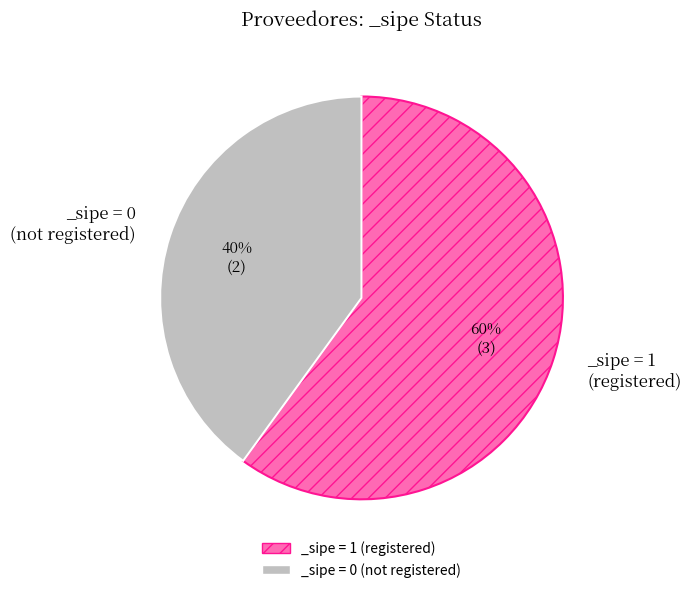

Do _sipe = 0 (not registered) and _sipe = 1 (registered) together represent more than half of the pie?

Yes